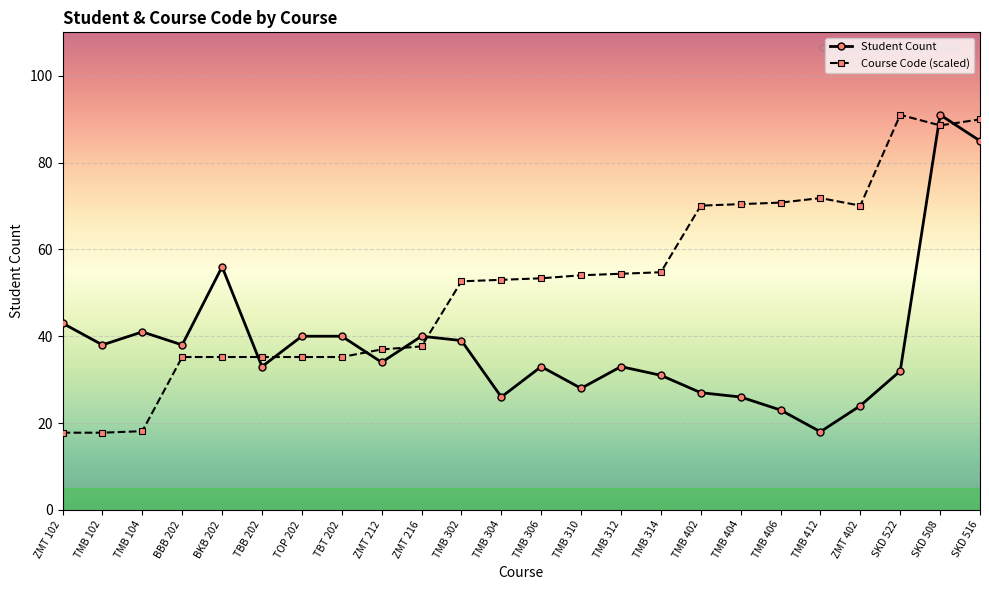

What is the difference between the Course Code (scaled) values at TMB 102 and ZMT 402?

52.3